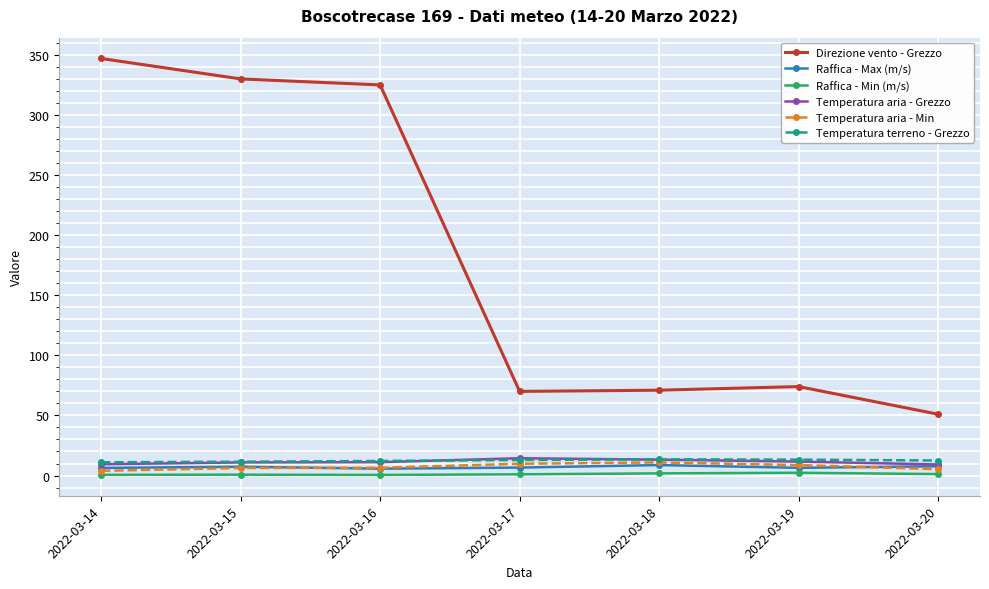

True or false: Temperatura terreno - Grezzo has a value of 12.5 at 2022-03-20.

True